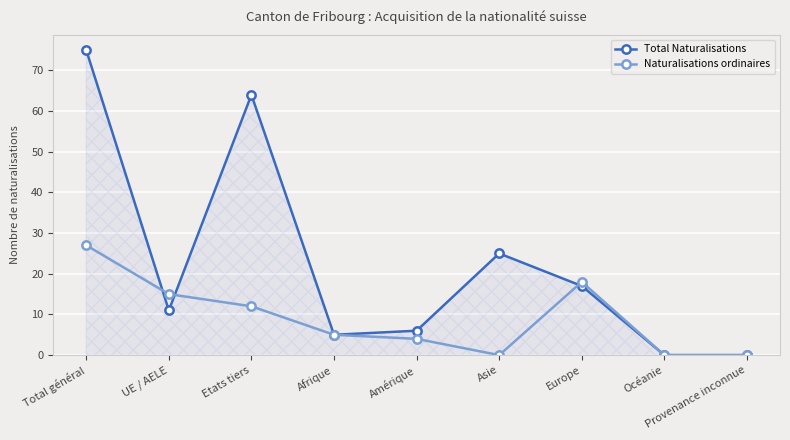

Which series has the largest total across all categories?

Total Naturalisations